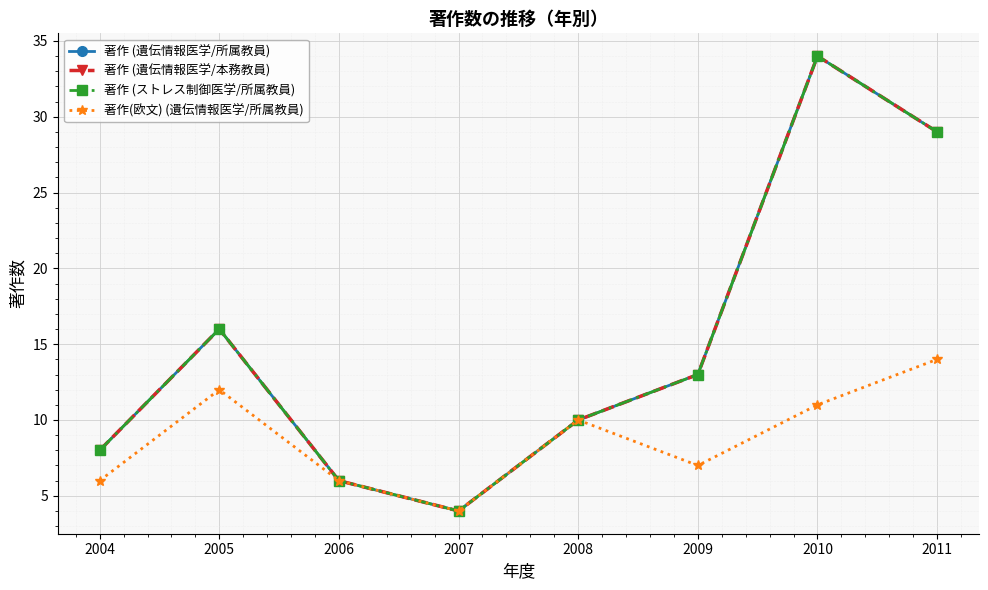

How many lines are shown in the chart?

4